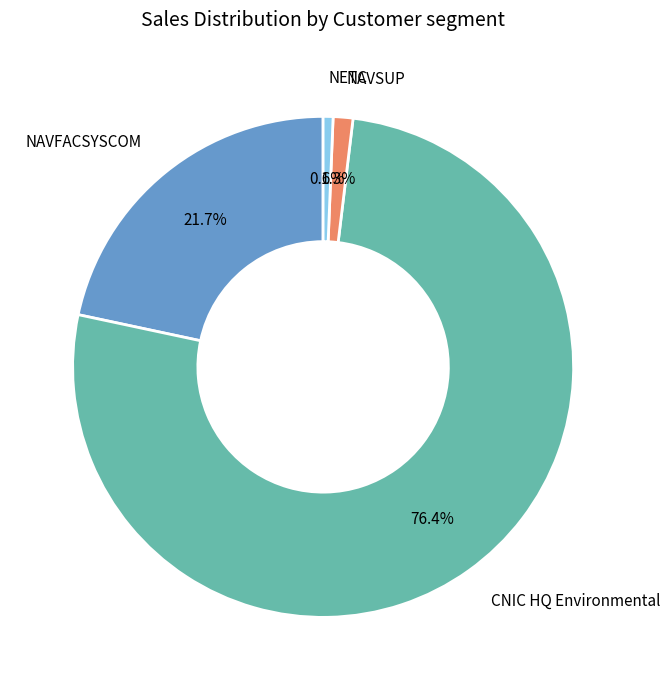

Does any single category account for the majority?

Yes